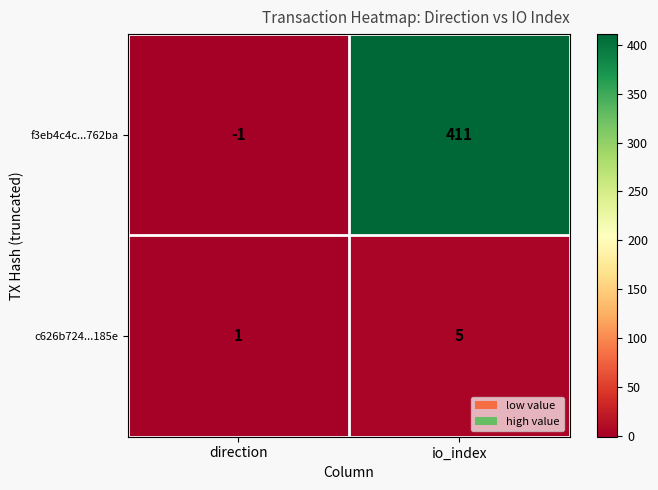

Is the value of c626b724...185e at direction greater than the value of f3eb4c4c...762ba at direction?

Yes